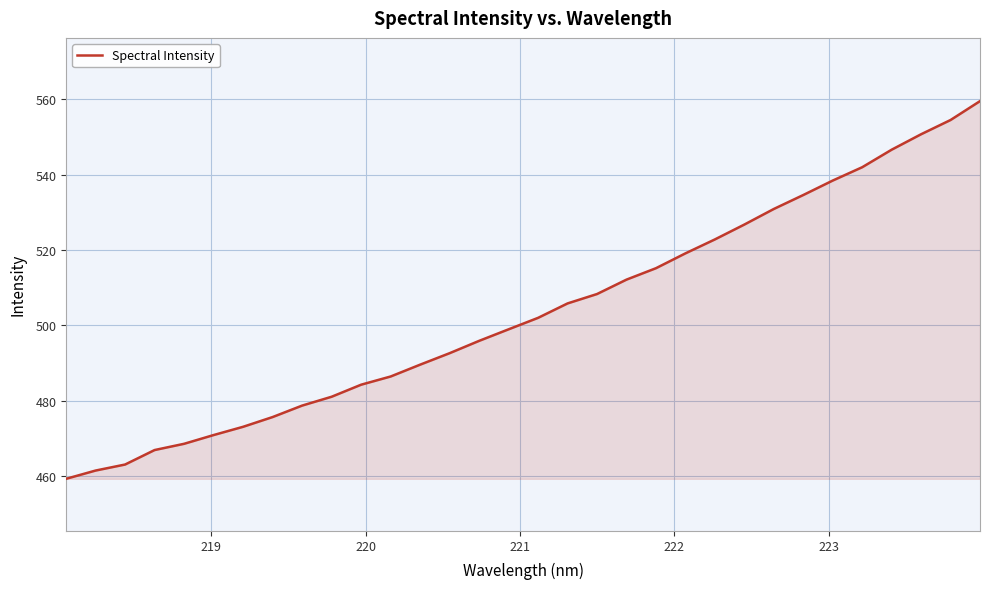

What is the maximum value shown in the chart?

559.5